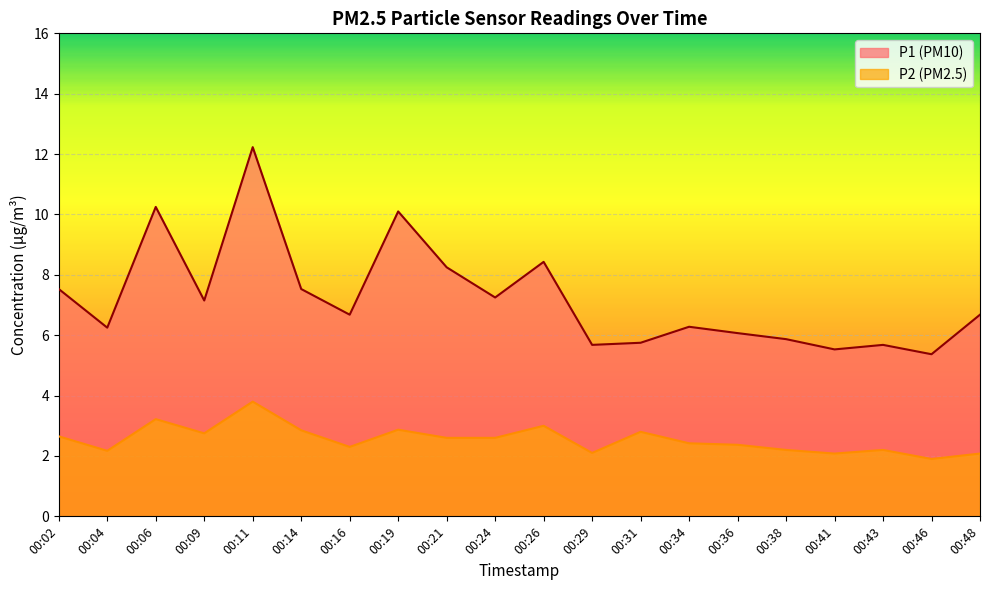

What value does the P1 series have at 00:29?

5.7